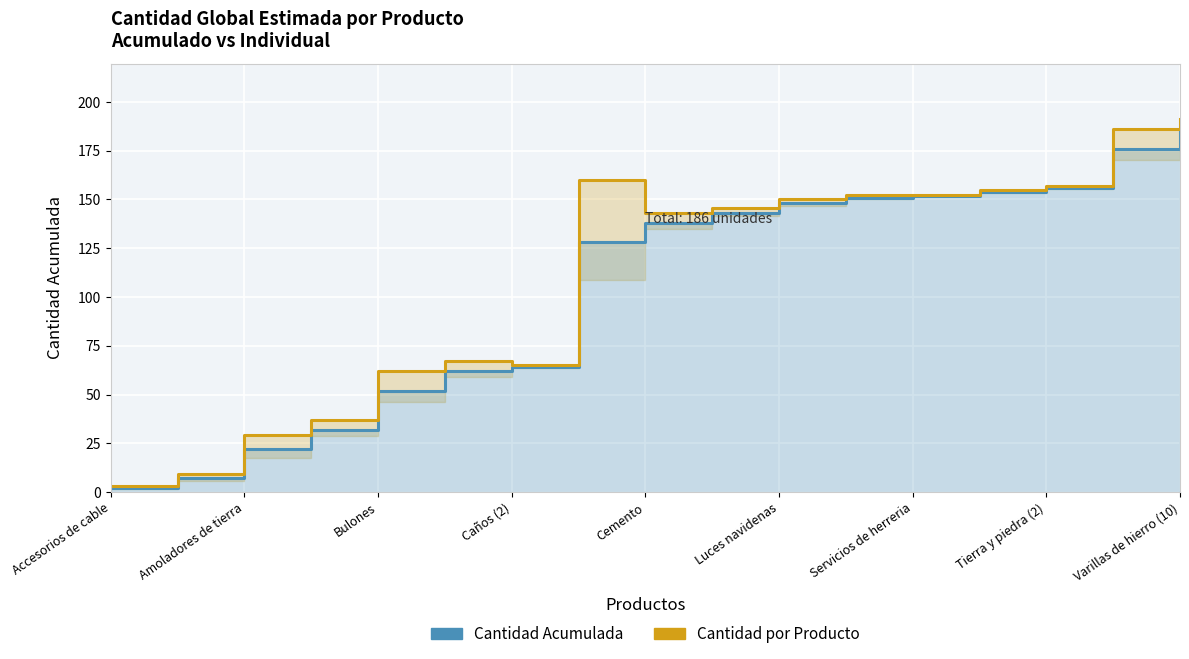

Is the value of Cantidad Acumulada at Servicios de herreria greater than the value of Cantidad por Producto at 15?

No